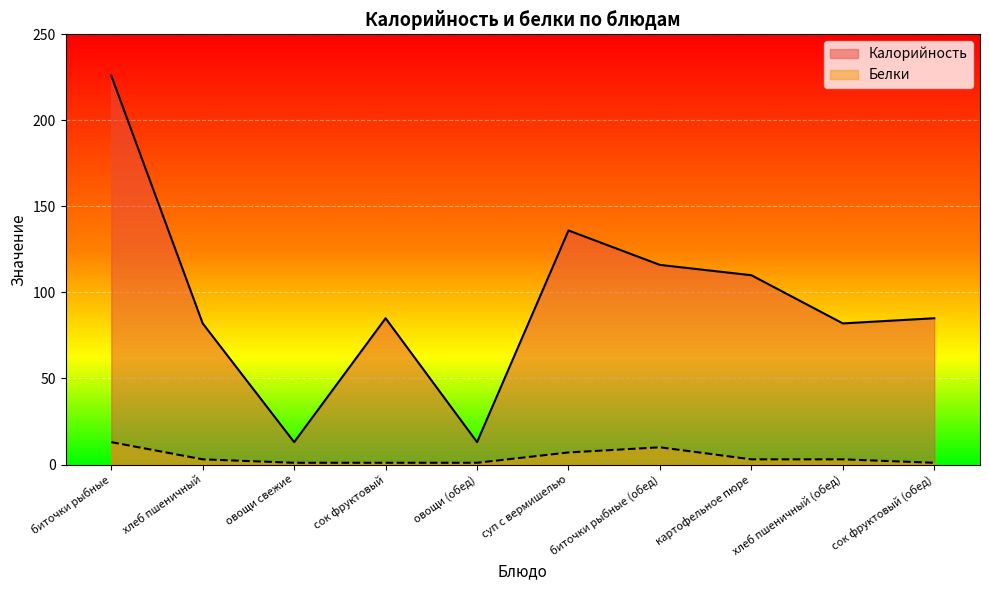

Which series has the largest total across all categories?

Калорийность